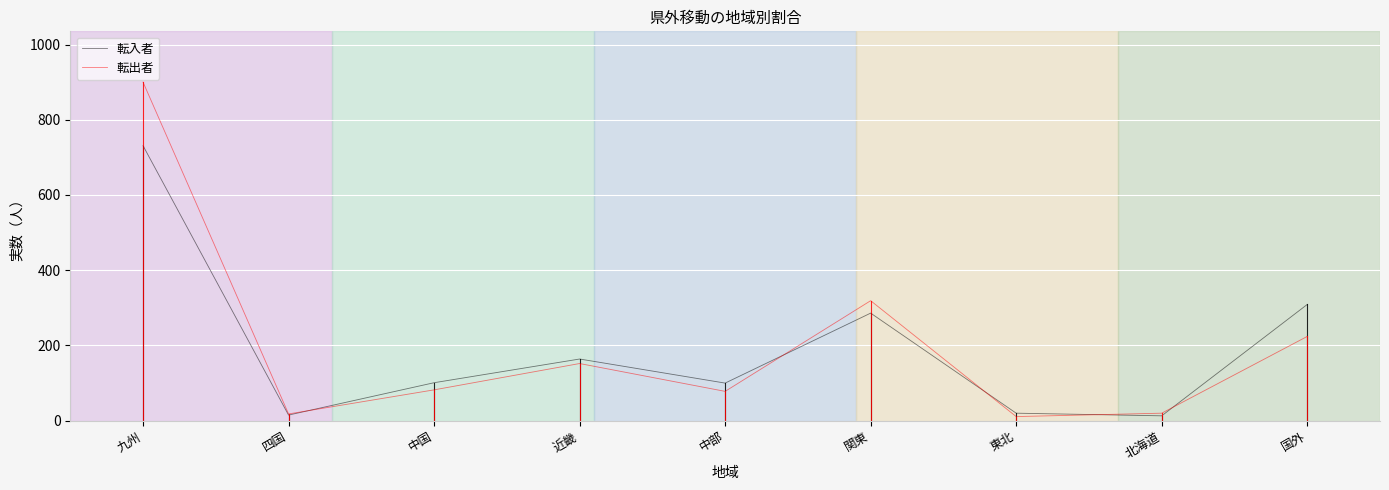

Is the value of 転入者 at 四国 greater than the value of 転出者 at 国外?

No